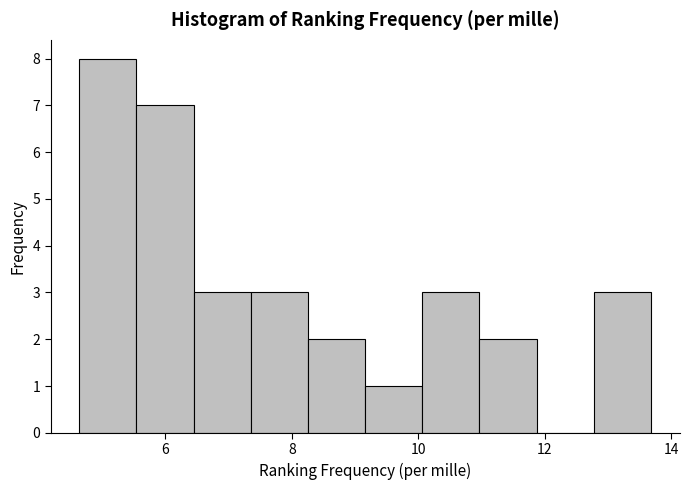

Over which range of the x-axis is the bar tallest?

4.6 to 5.6